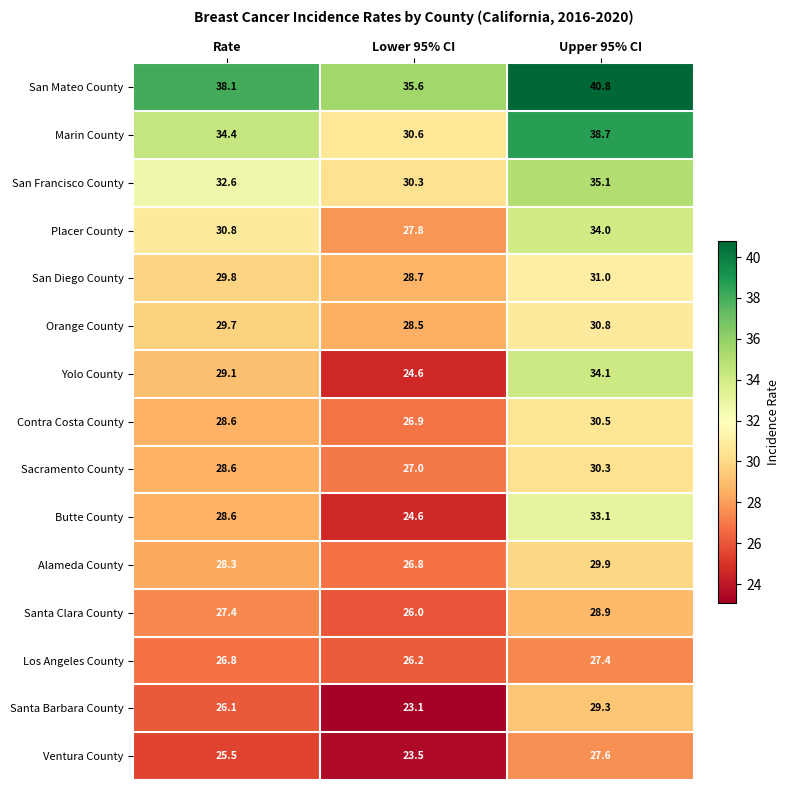

Which series has the largest total across all categories?

San Mateo County